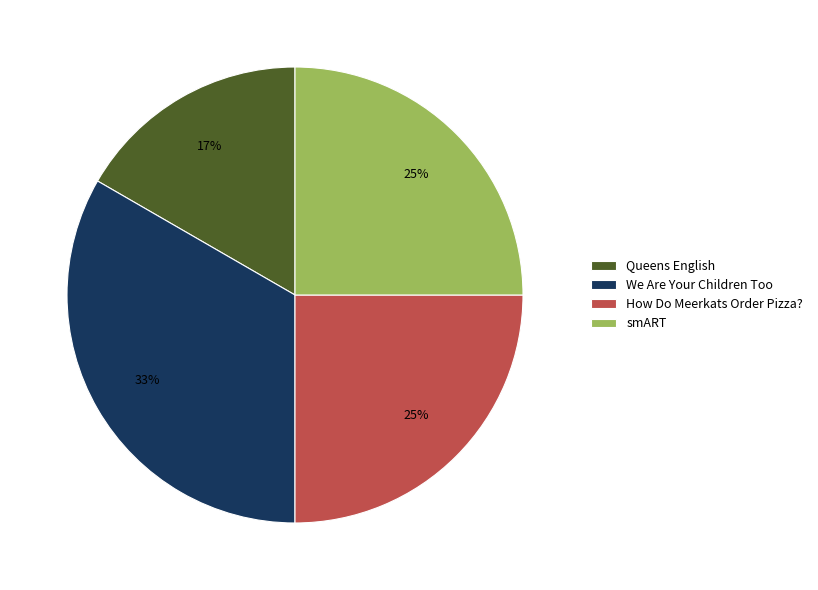

Which category has the biggest portion of the pie?

We Are Your Children Too